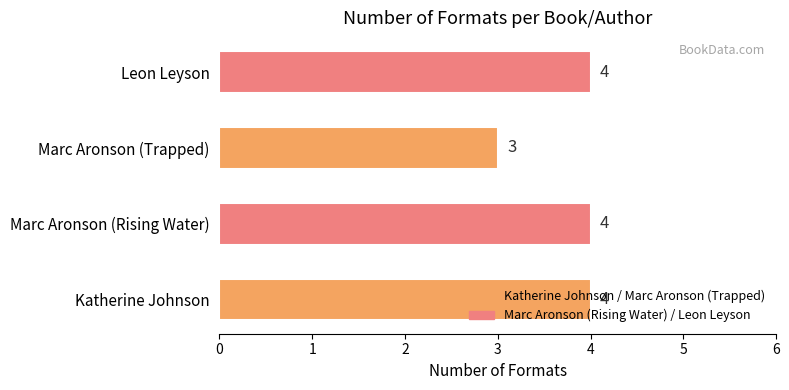

Are the bars grouped side by side (vs. stacked)?

No